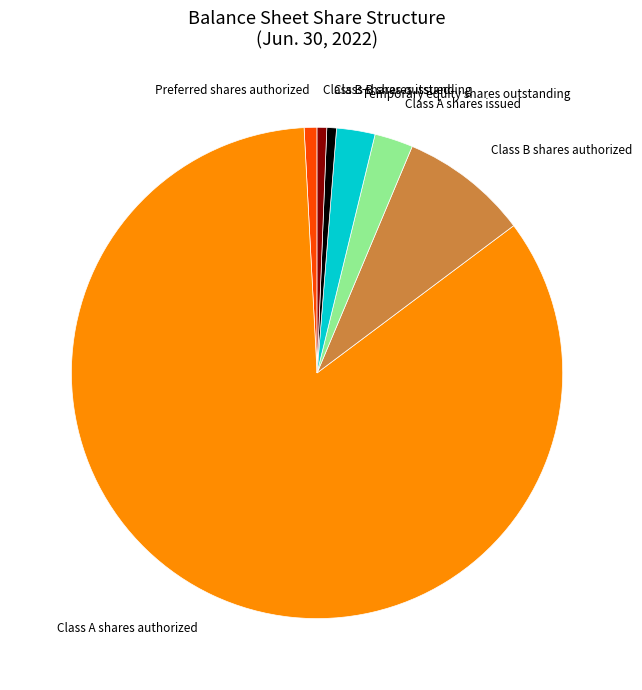

Between Class B shares outstanding and Class B shares authorized, which is larger?

Class B shares authorized